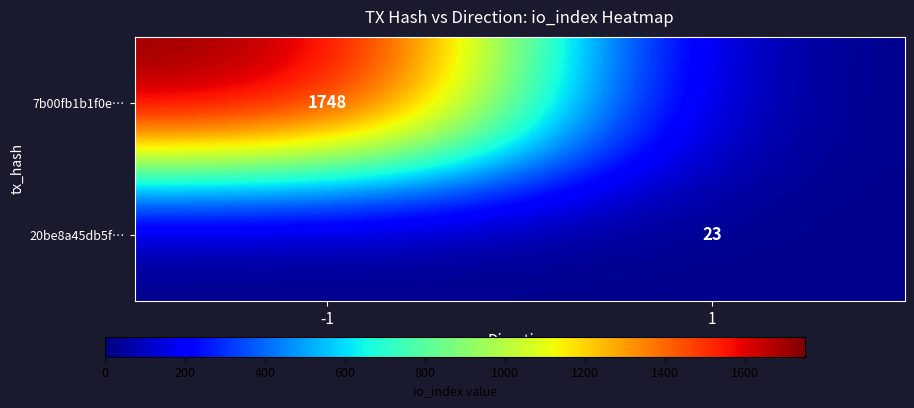

Is it true that 7b00fb1b1f0e… equals 1748 at -1?

True